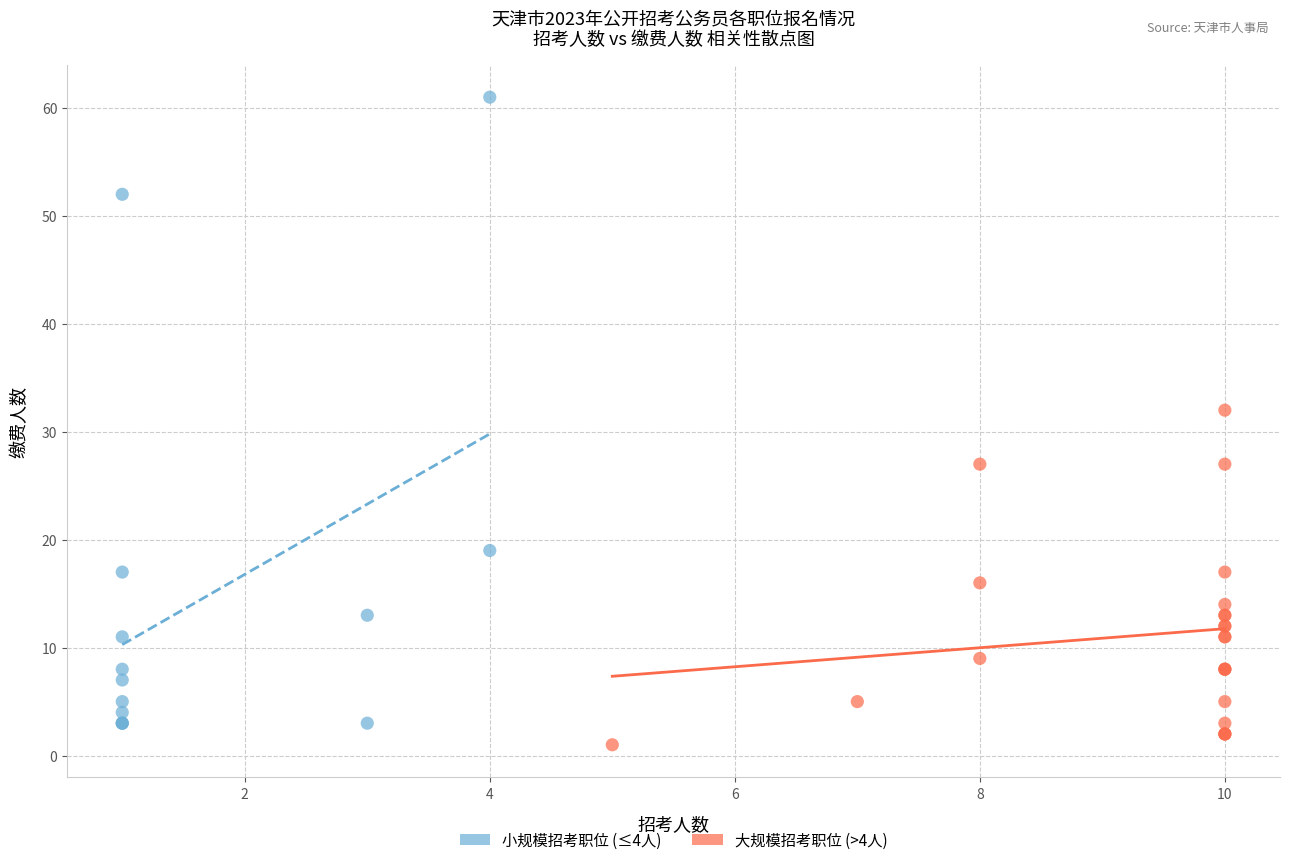

Which series has the largest Y range (max minus min)?

小规模招考职位 (≤4人)